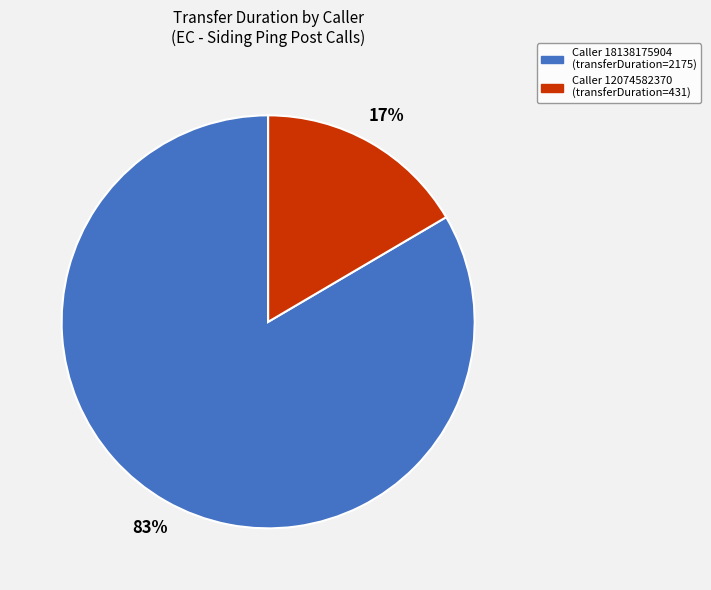

To the nearest percent, what is the average slice percentage?

50%